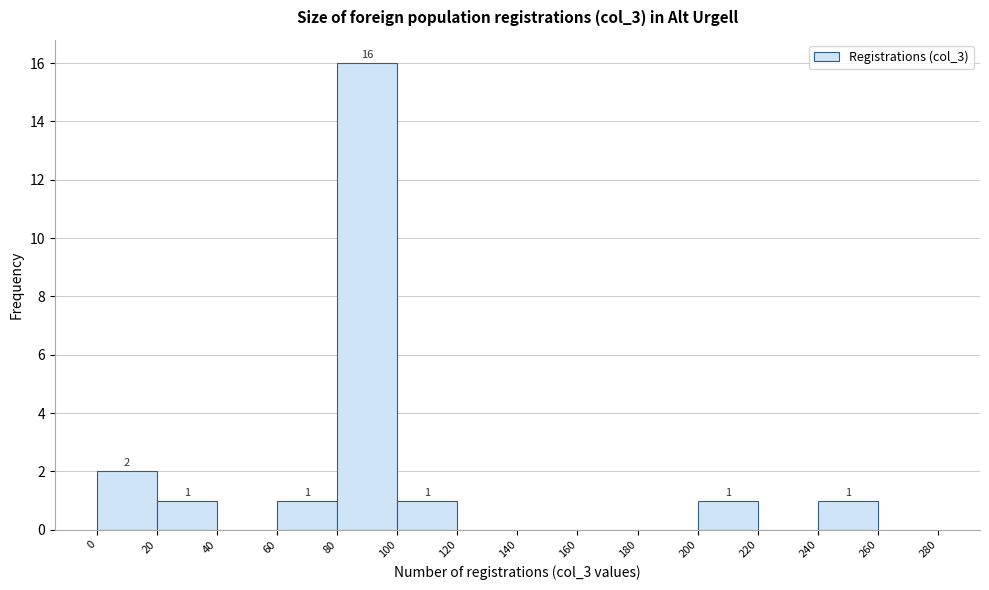

Over which range of the x-axis is the bar tallest?

80 to 100